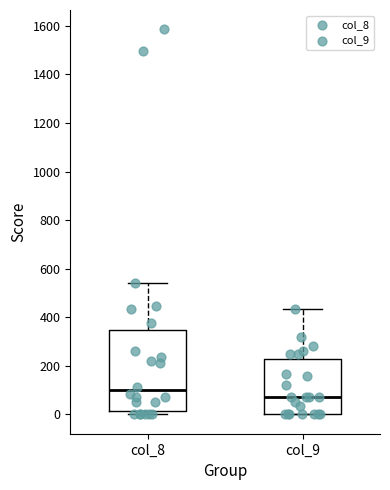

Which box is the tallest, from its lower edge to its upper edge?

col_8